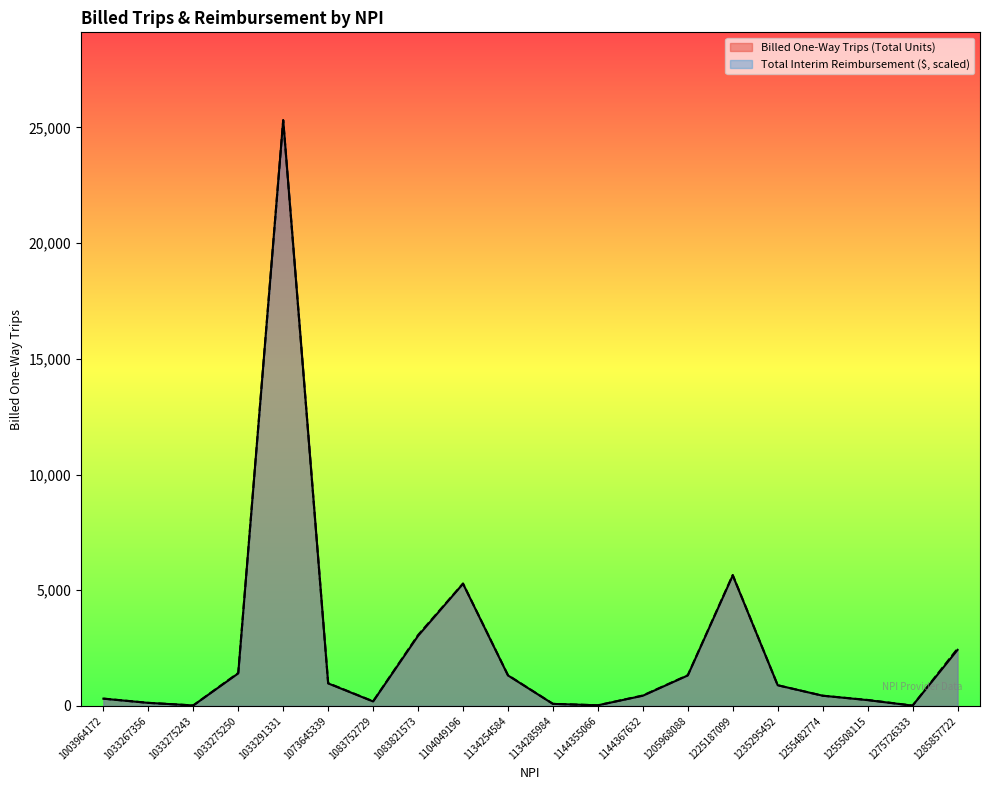

Does the chart have visible grid lines?

No